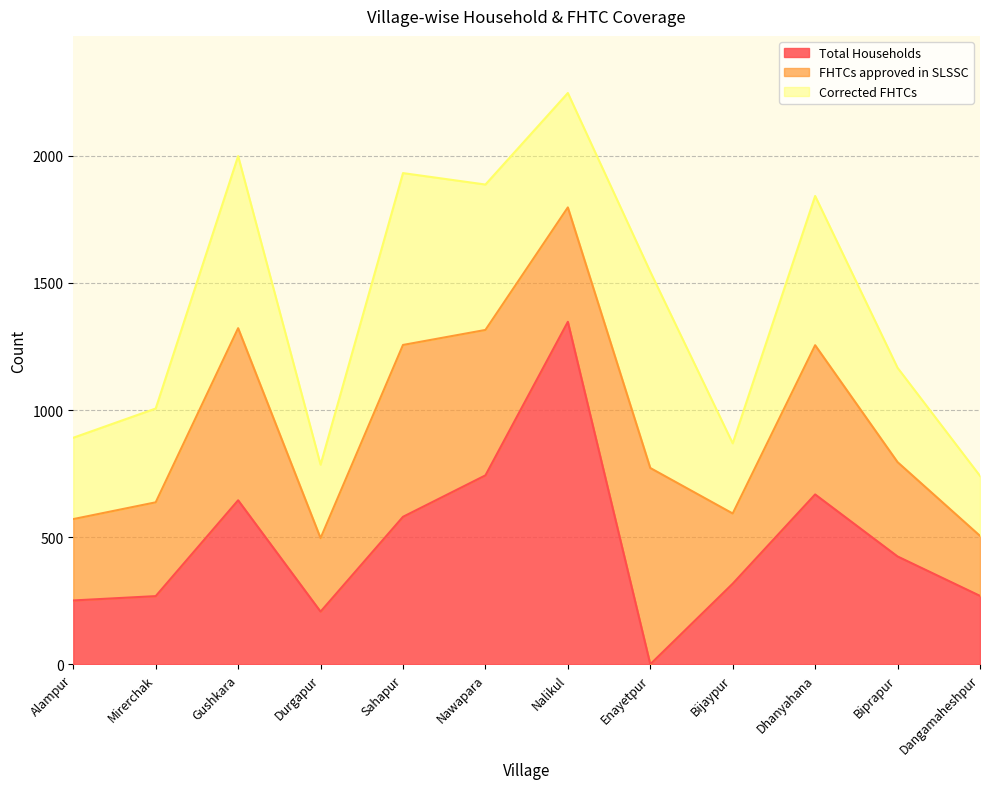

Which has a higher value, Dangamaheshpur or Mirerchak?

Dangamaheshpur